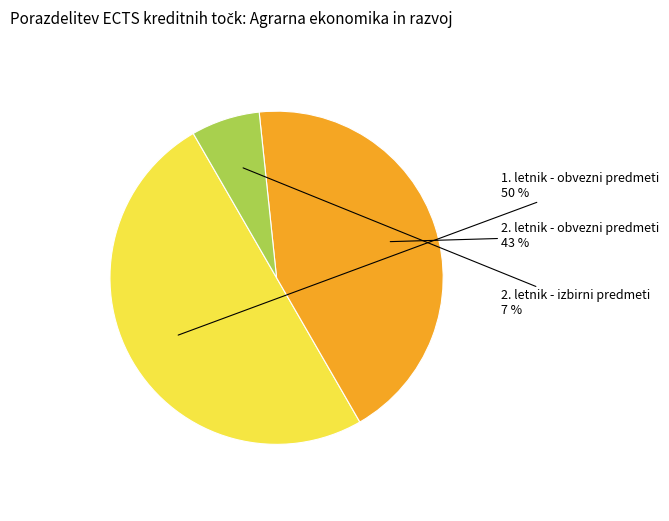

To the nearest percent, what is the difference between the largest and smallest slice percentages?

43%